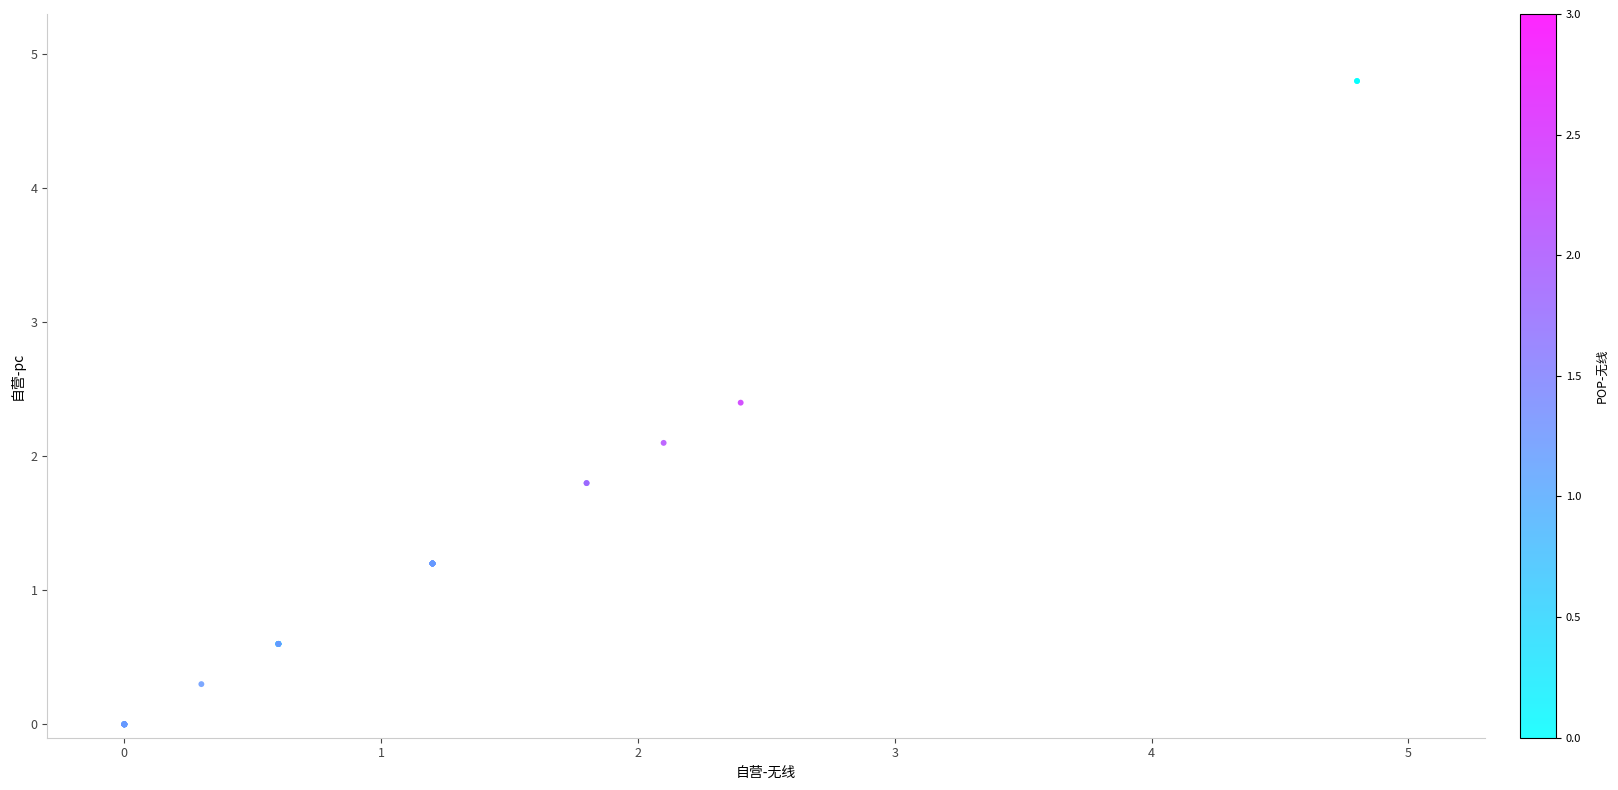

What Y value in the scatter plot is closest to 2?

2.1